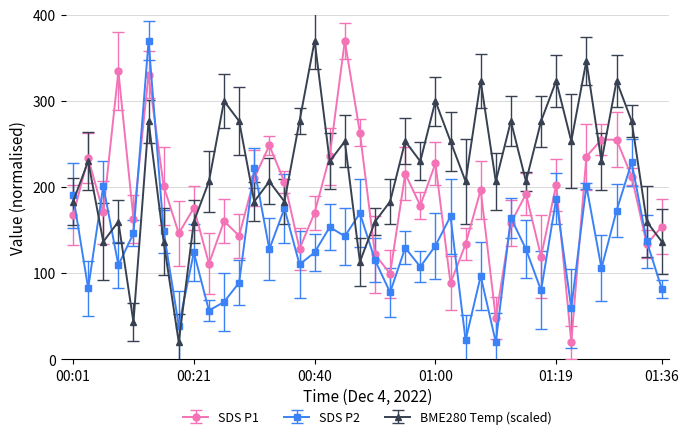

At how many categories does at least one series exceed 356?

3